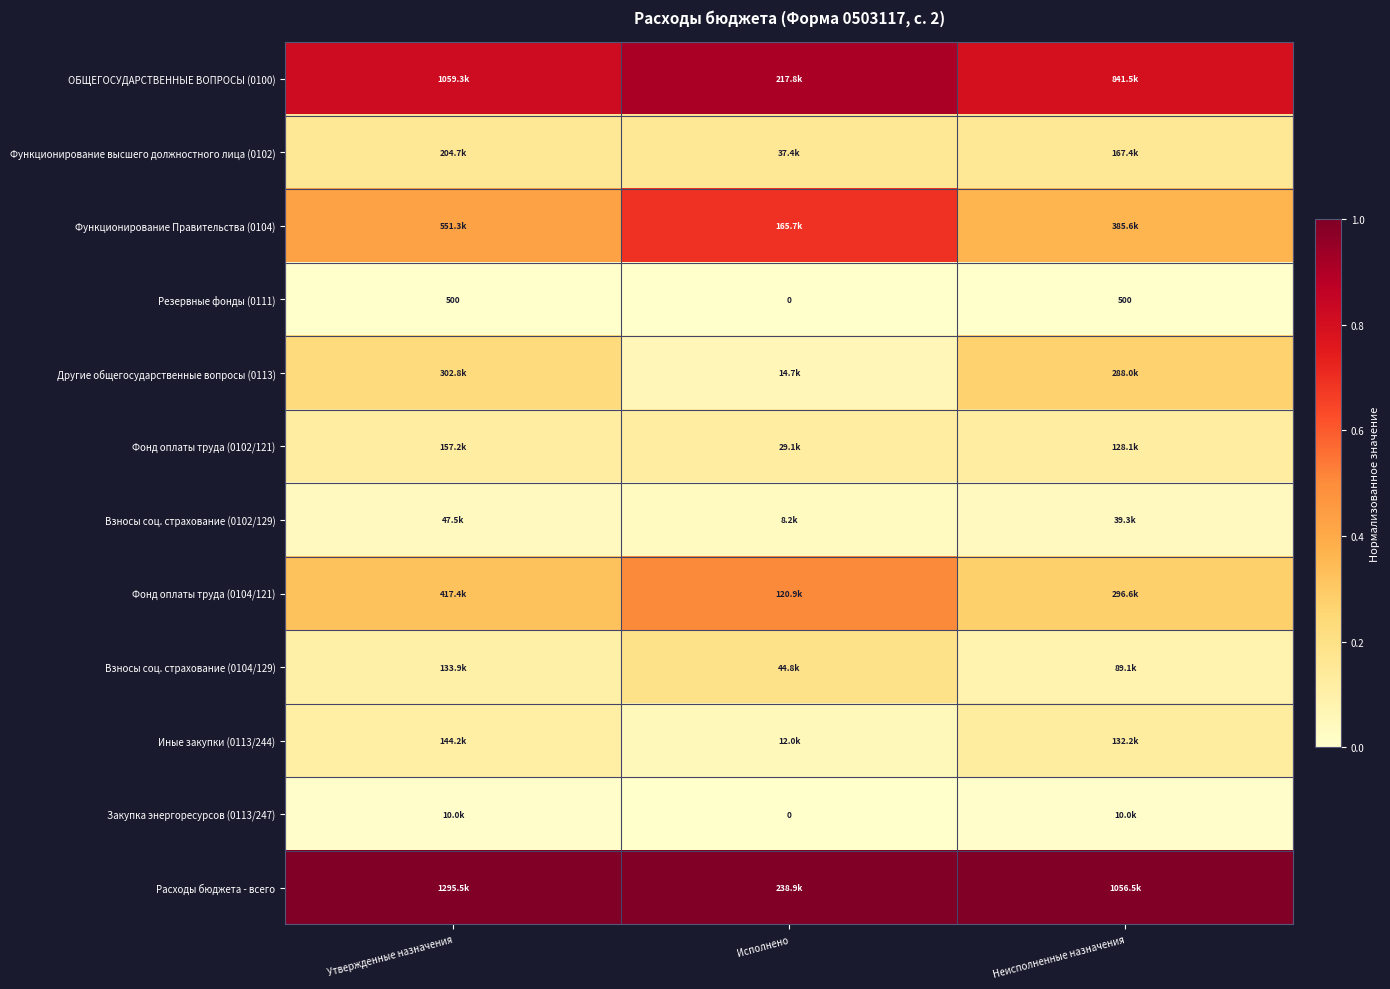

At Утвержденные назначения, list the series in order from smallest to largest.

Резервные фонды (0111), Закупка энергоресурсов (0113/247), Взносы соц. страхование (0102/129), Взносы соц. страхование (0104/129), Иные закупки (0113/244), Фонд оплаты труда (0102/121), Функционирование высшего должностного лица (0102), Другие общегосударственные вопросы (0113), Фонд оплаты труда (0104/121), Функционирование Правительства (0104), ОБЩЕГОСУДАРСТВЕННЫЕ ВОПРОСЫ (0100), Расходы бюджета - всего